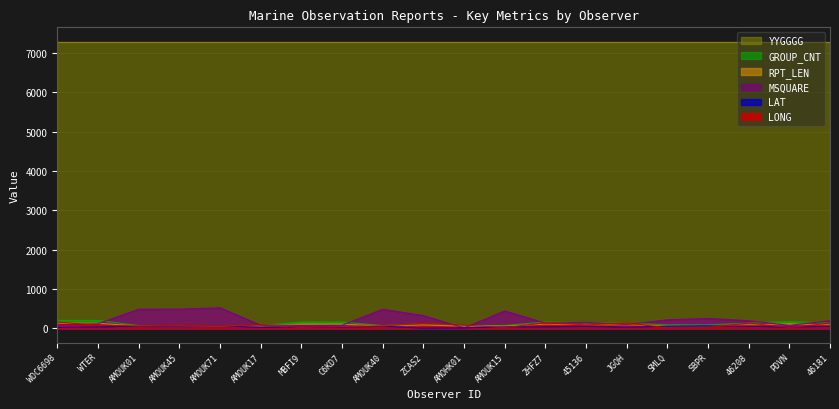

How many lines are shown in the chart?

6